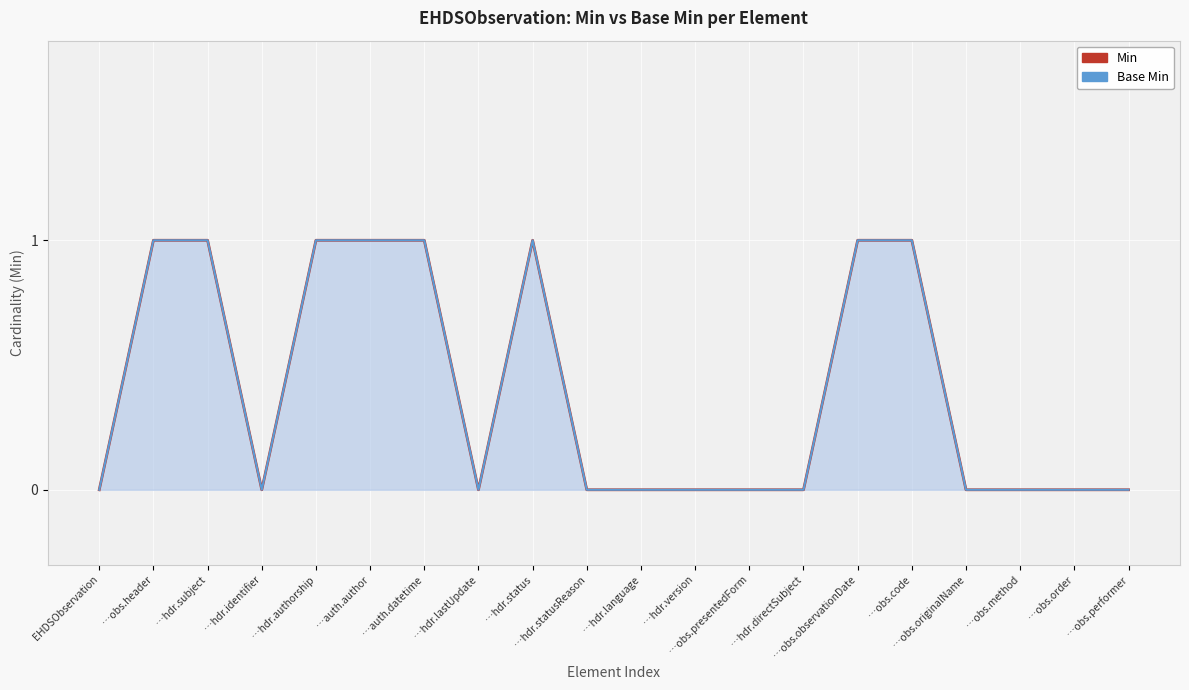

How many interior local peaks (higher than both neighbors) does the data have?

1